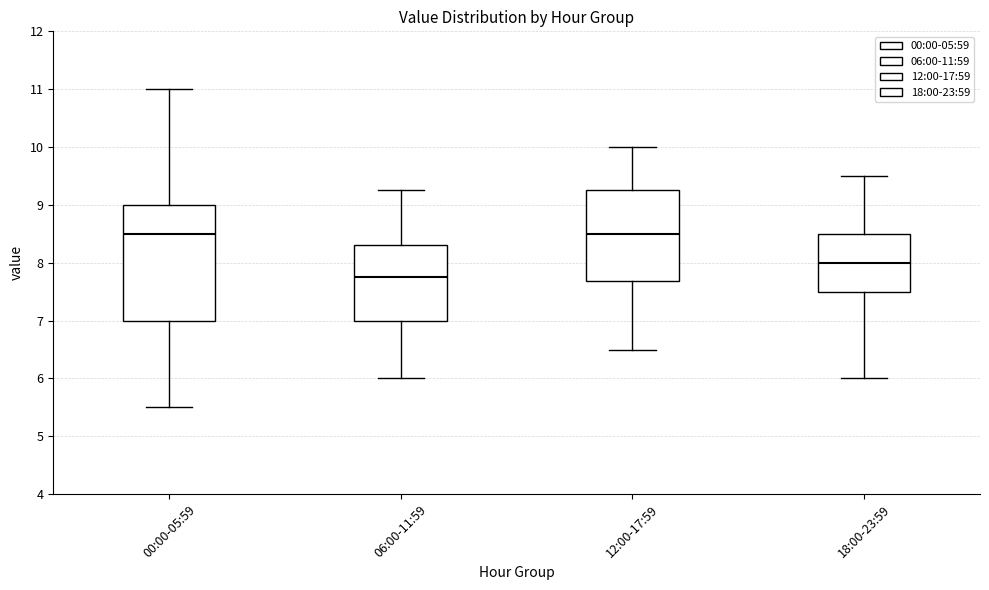

Where is the lower edge of the box for 18:00-23:59 on the y-axis? The values are not printed on the chart, so give them approximately, as read against the axis.

7.5